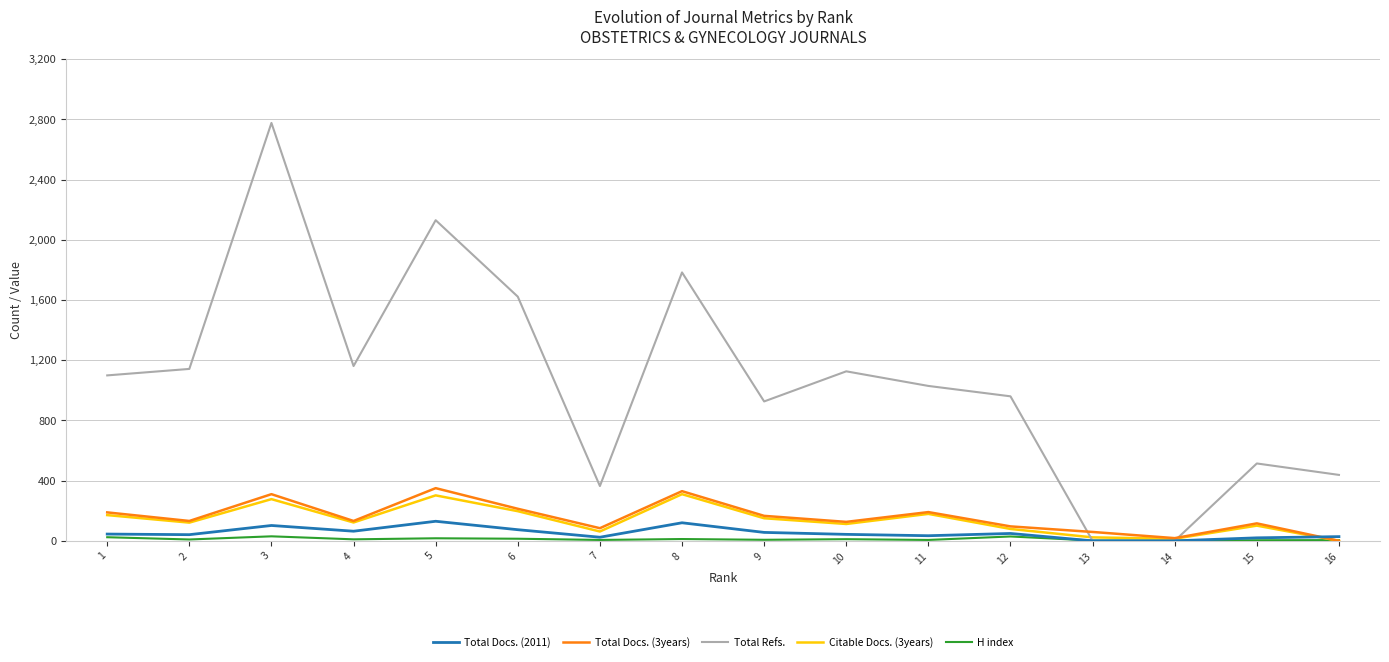

Which series has the largest total across all categories?

Total Refs.